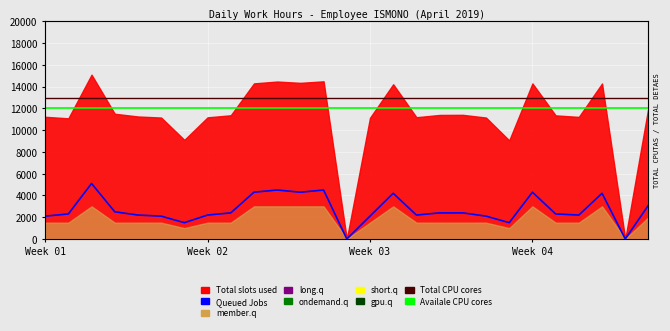

What is the approximate value of Availale CPU cores at 4?

12000